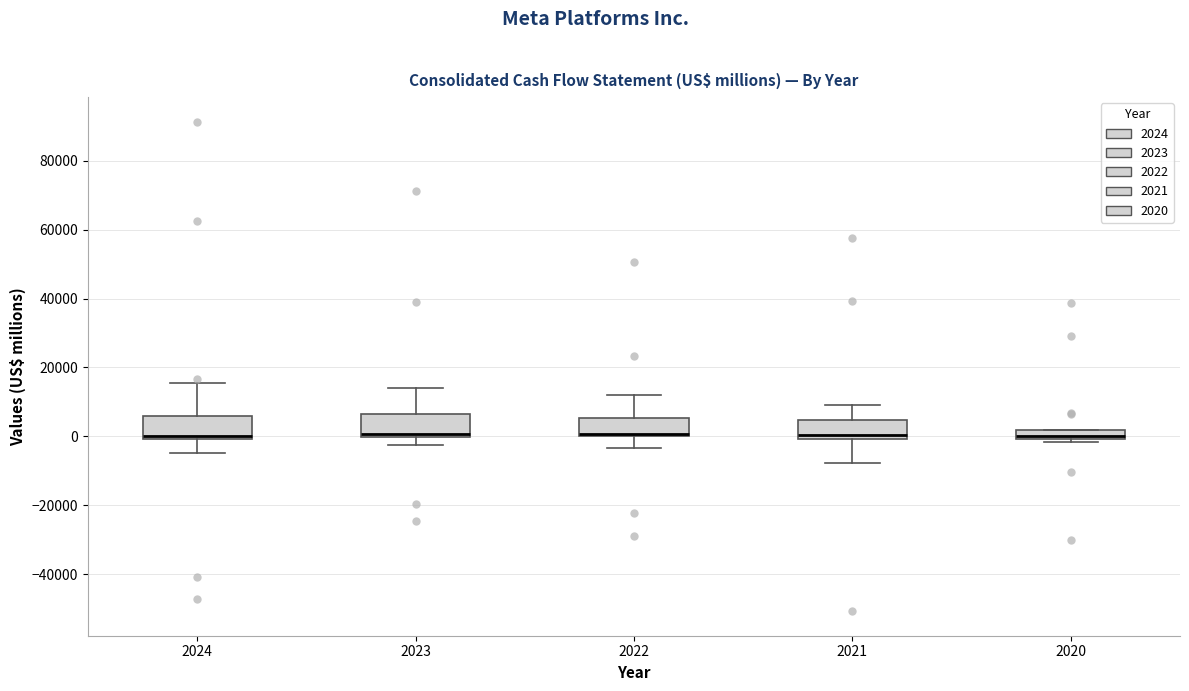

Where does the lower whisker of the box at x = 2023 end on the y-axis? The values are not printed on the chart, so give them approximately, as read against the axis.

-2000